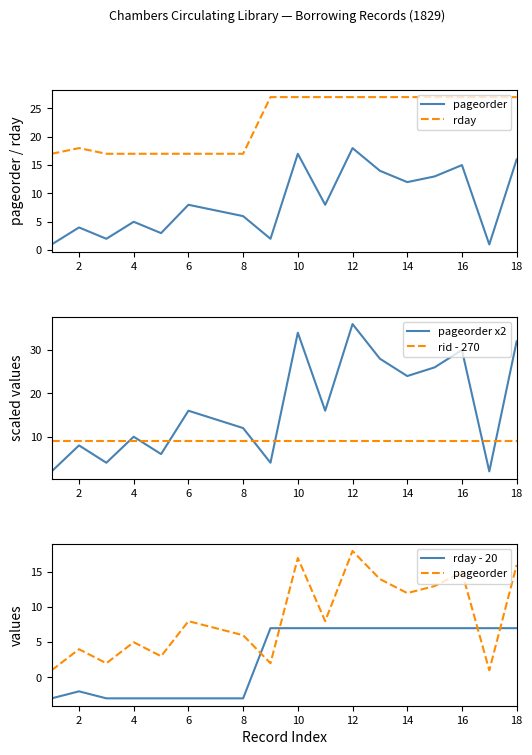

What is the lowest value of the rid - 270 series?

9